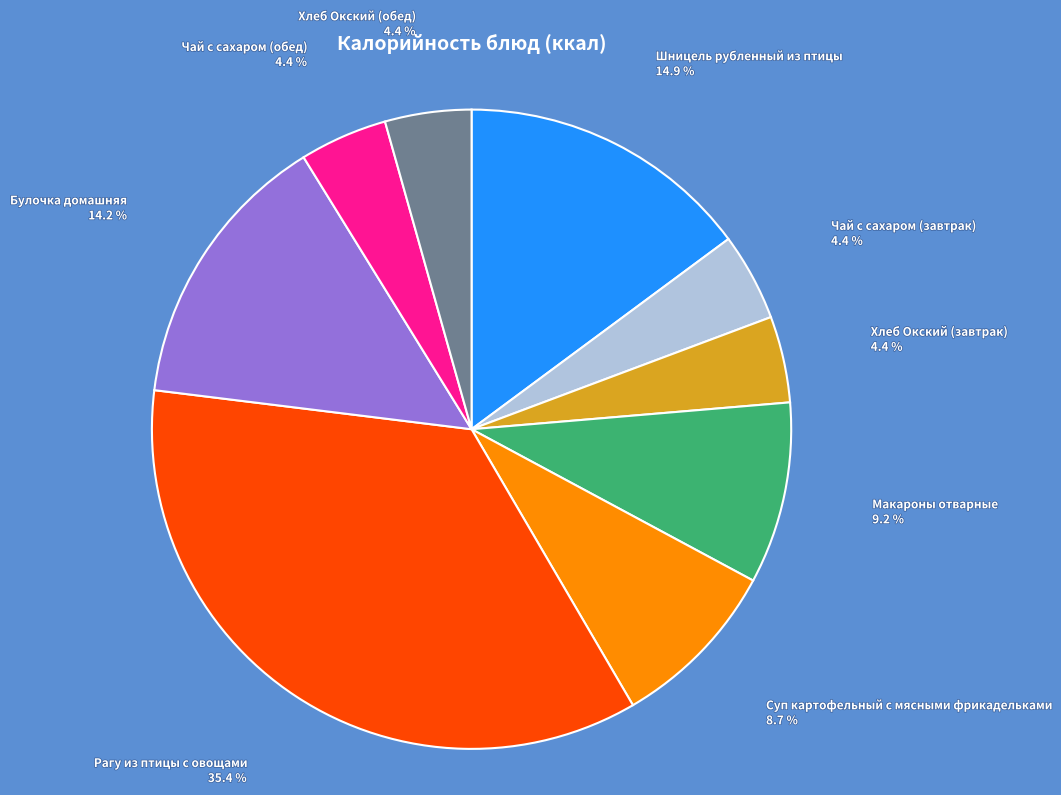

Is there any slice that represents more than half of the pie?

No